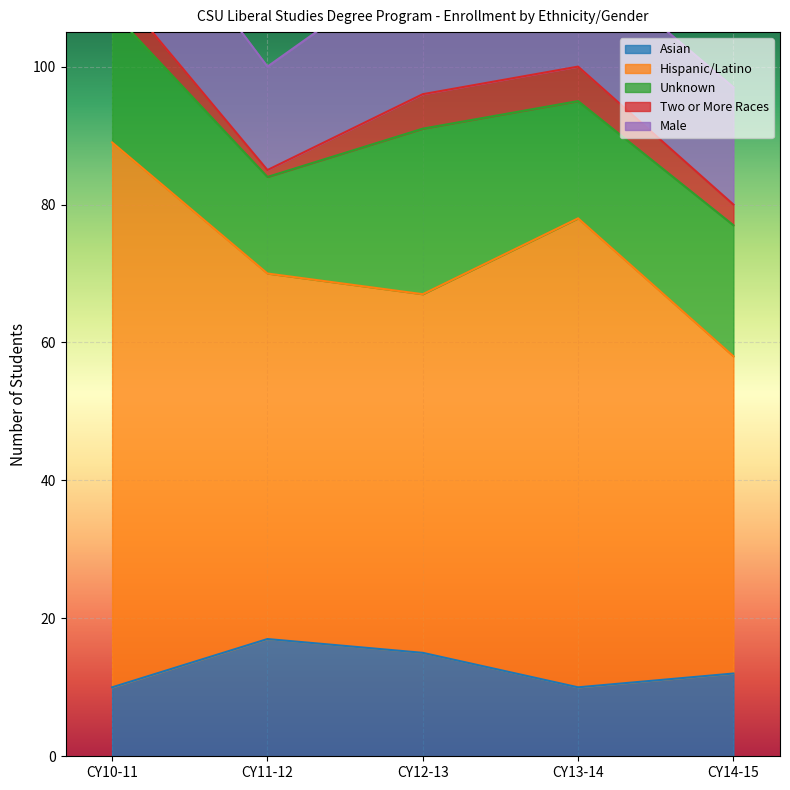

Reading left to right, list all the values displayed in this chart.

Asian: 10	17	15	10	12
Hispanic/Latino: 79	53	52	68	46
Unknown: 19	14	24	17	19
Two or More Races: 4	1	5	5	3
Male: 18	15	20	16	17